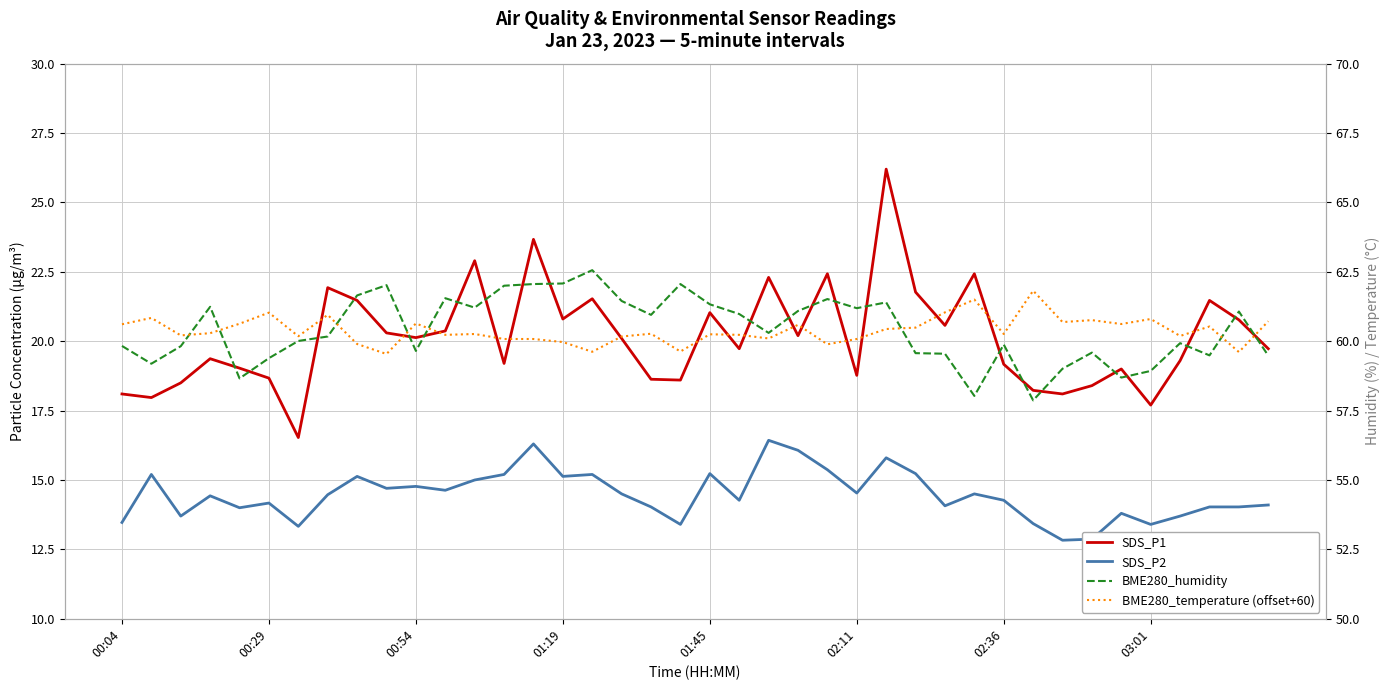

At how many categories does at least one series exceed 18?

40